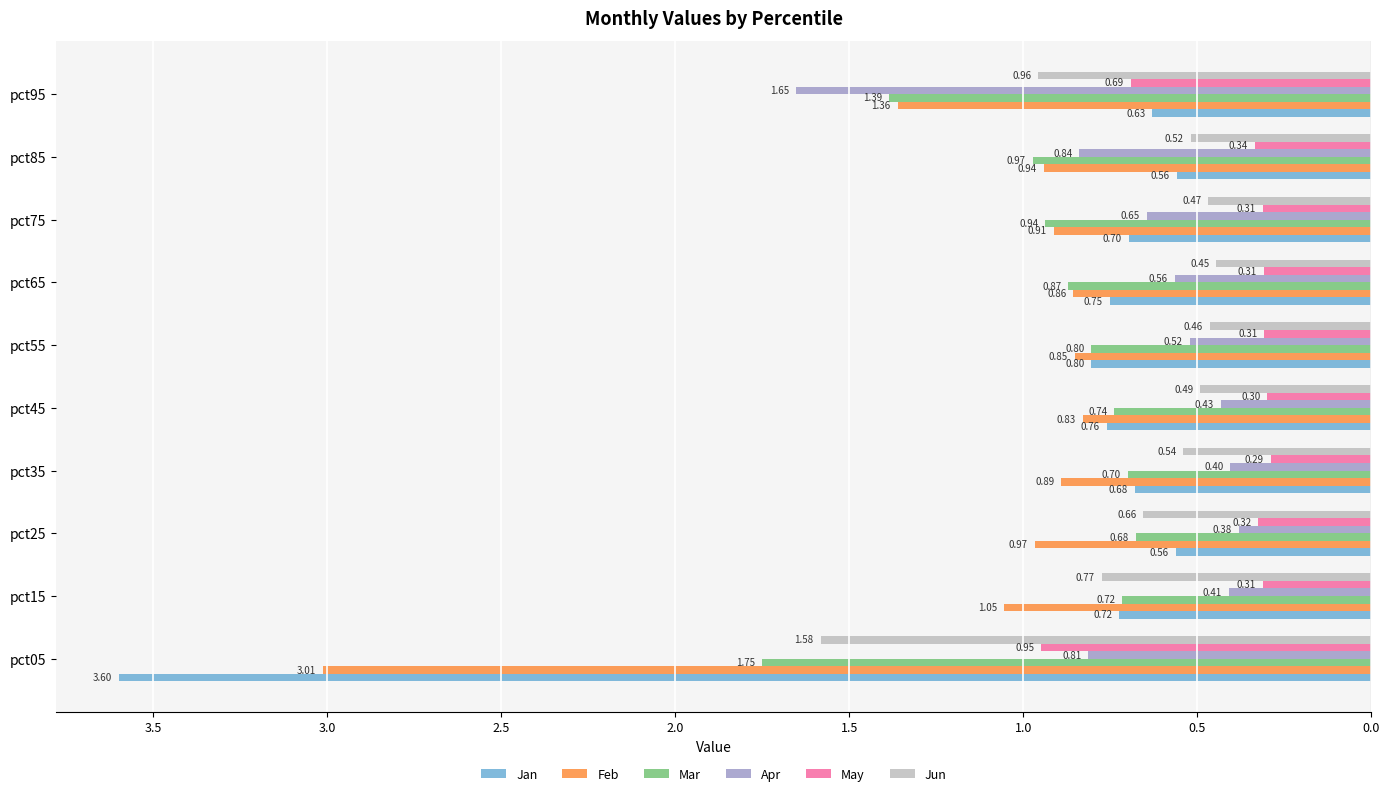

At how many categories does at least one series exceed -2?

10